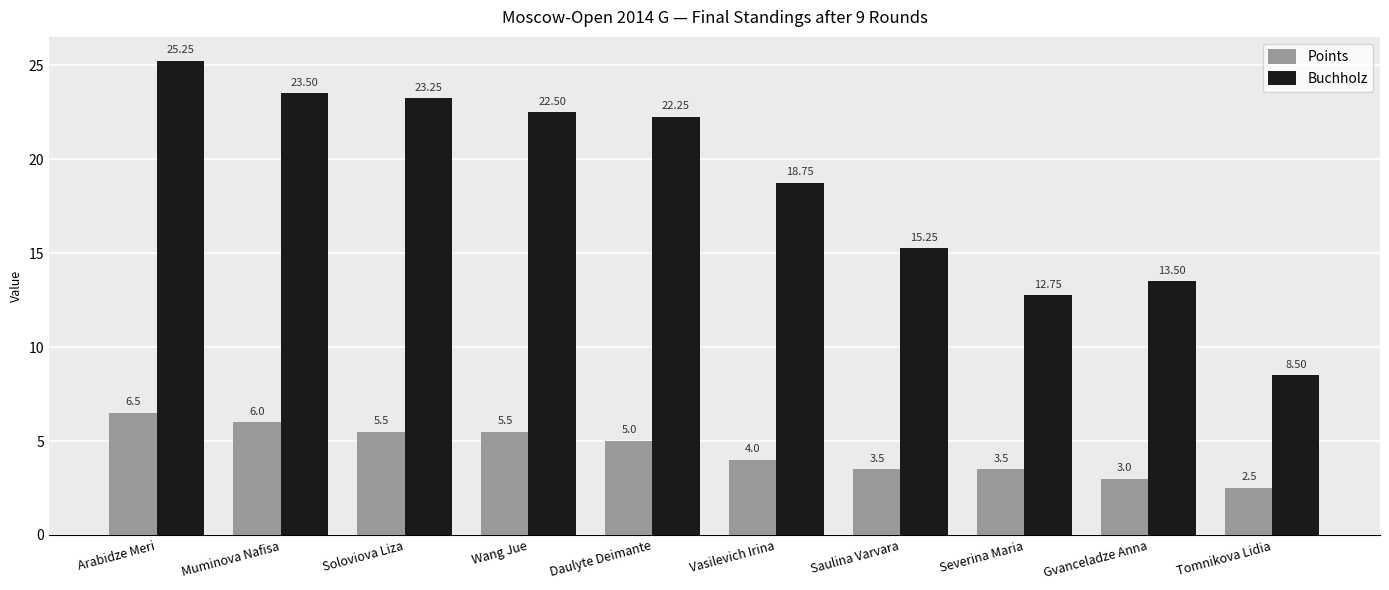

At which category does the chart reach its minimum across all series?

Tomnikova Lidia